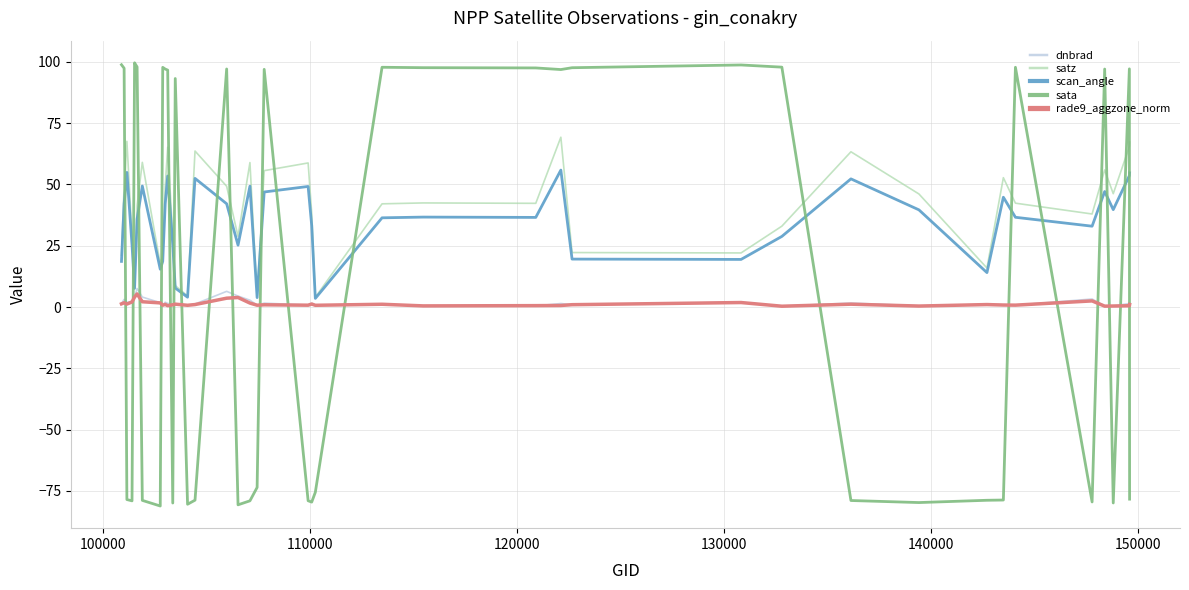

What are all the series names shown in the legend?

dnbrad, satz, scan_angle, sata, rade9_aggzone_norm